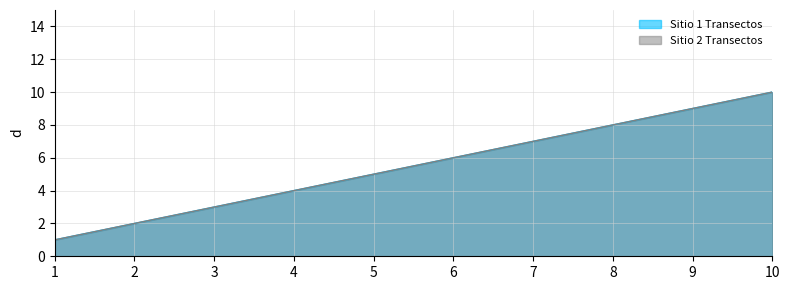

At how many categories does at least one series exceed 5?

5